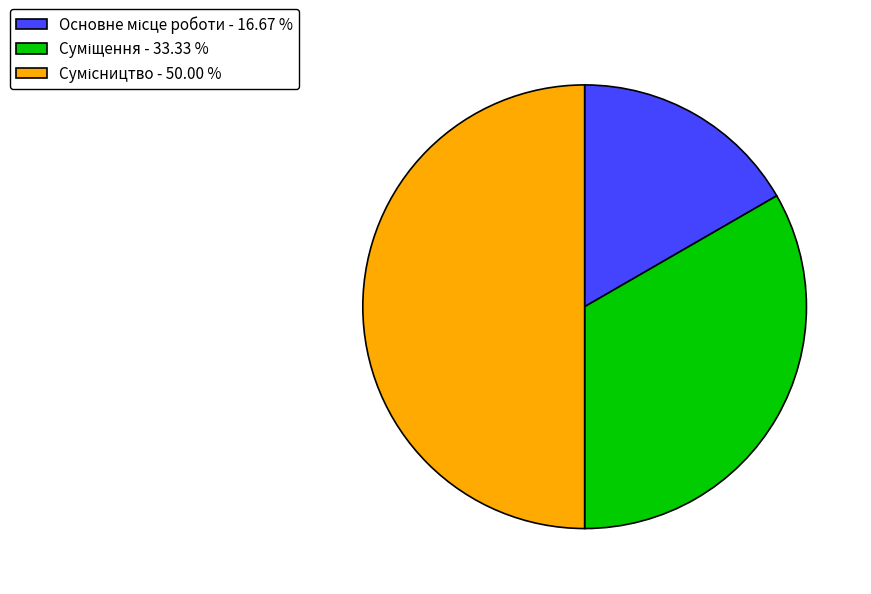

To the nearest percent, what is the average slice percentage?

33%